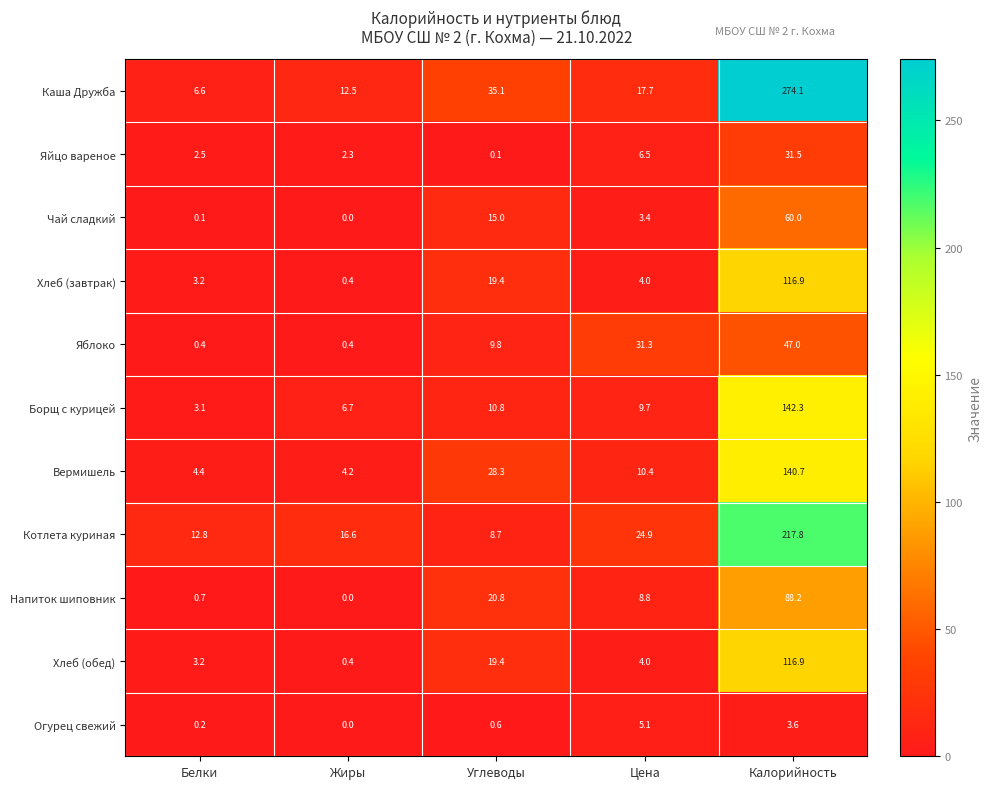

What is the minimum value for Котлета куриная?

8.7